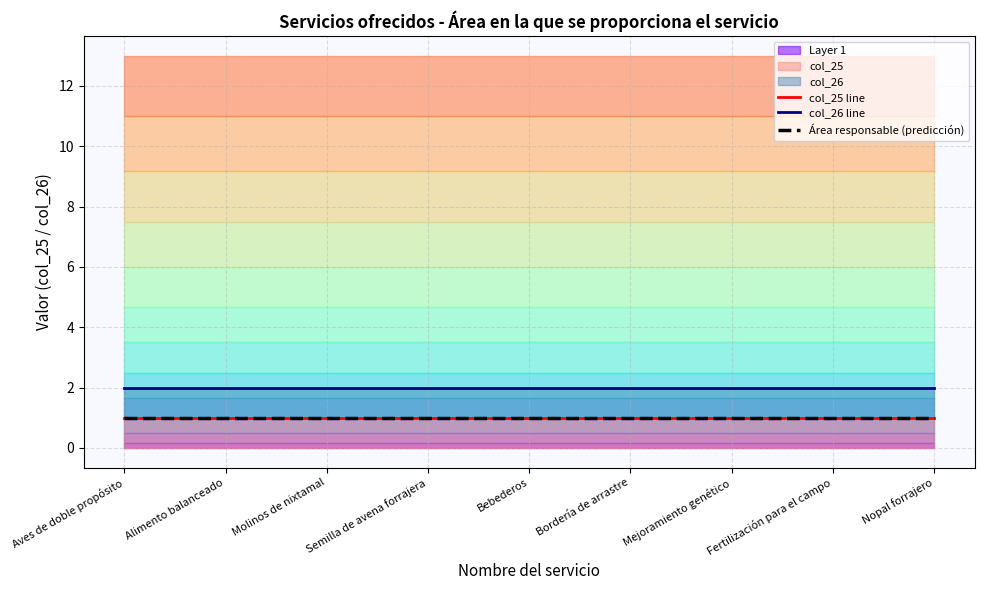

At which category is the sum across all series the highest?

Aves de doble propósito